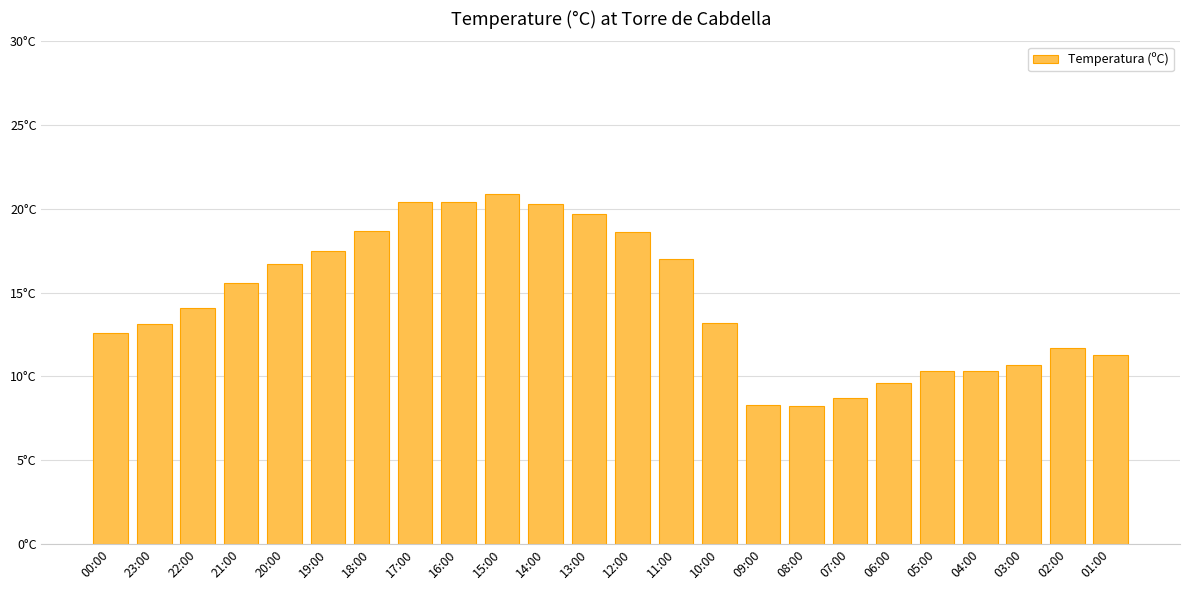

List the labels in order of value, largest first.

15:00, 17:00, 16:00, 14:00, 13:00, 18:00, 12:00, 19:00, 11:00, 20:00, 21:00, 22:00, 10:00, 23:00, 00:00, 02:00, 01:00, 03:00, 05:00, 04:00, 06:00, 07:00, 09:00, 08:00